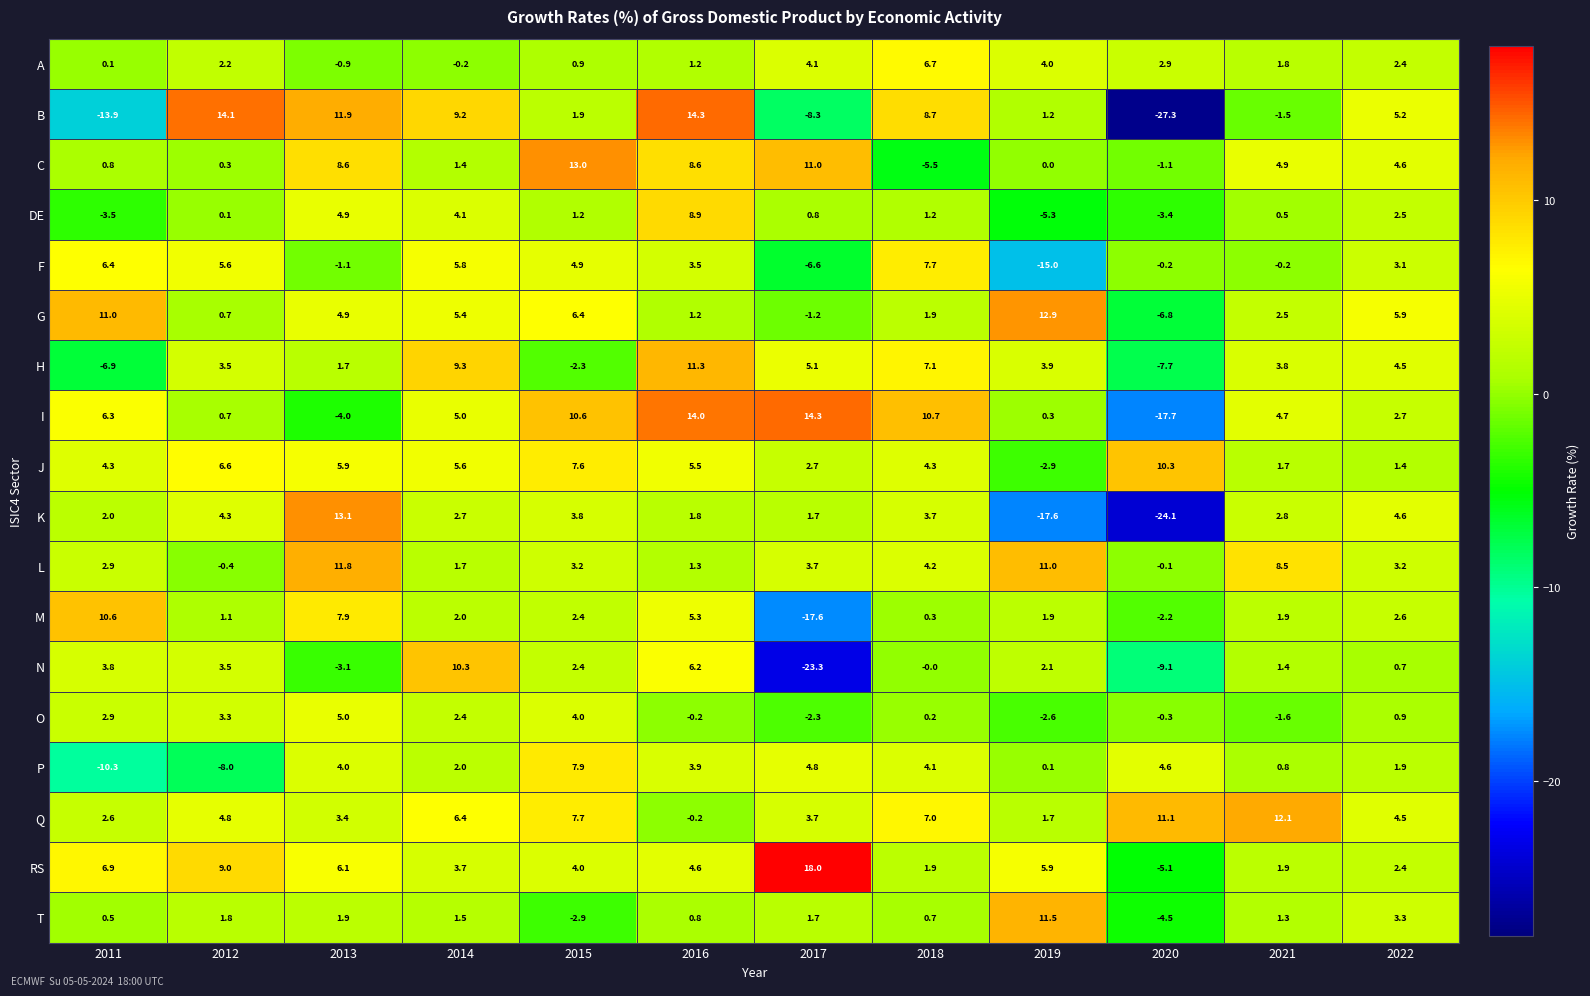

At which label is L closest to 5?

2018